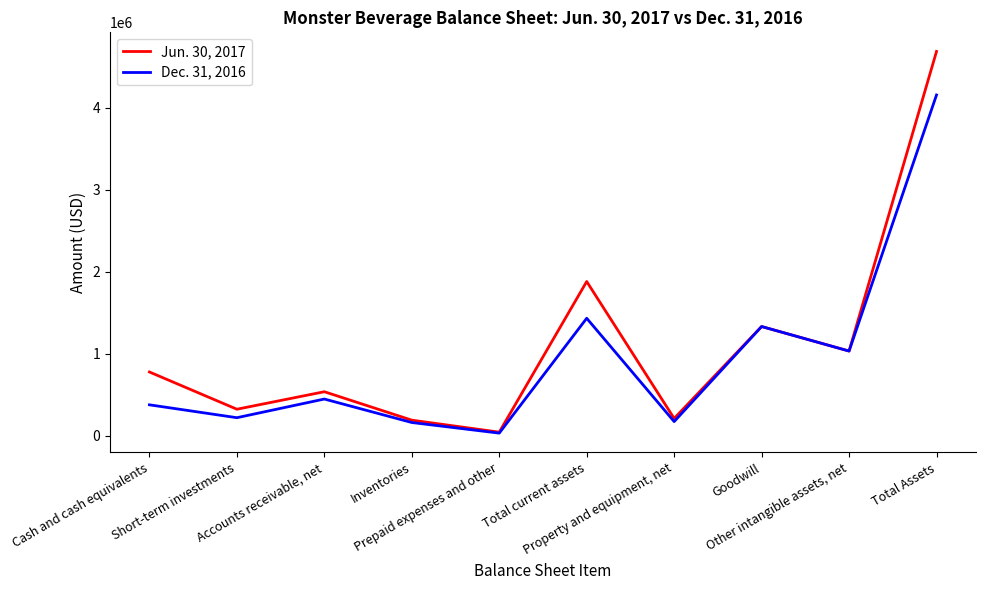

List the series in order of their peak value, highest first.

Jun. 30, 2017, Dec. 31, 2016